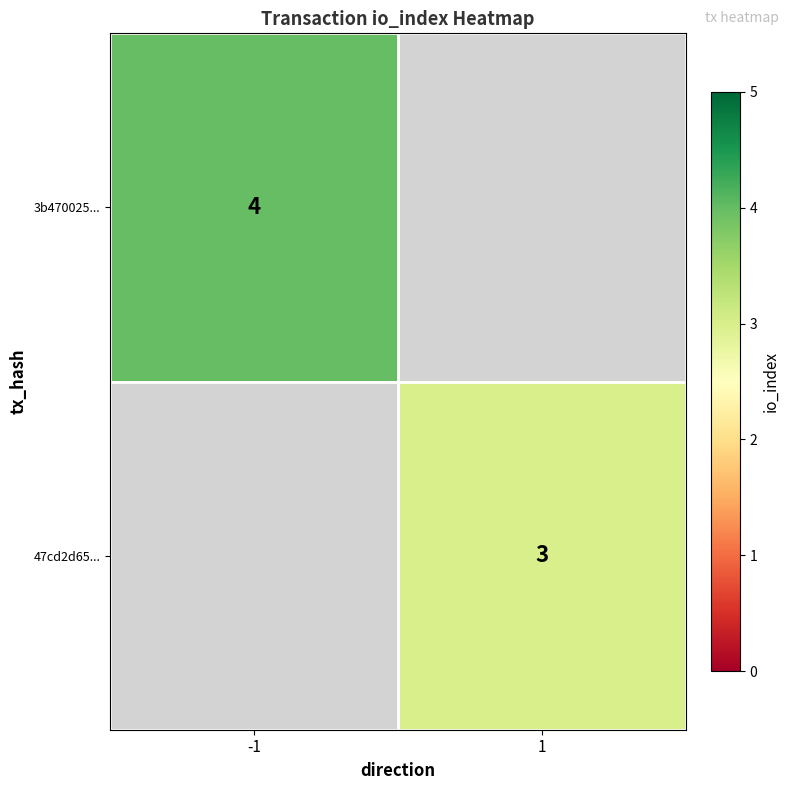

The 3b470025... series shows 1.9 at -1. True or false?

False